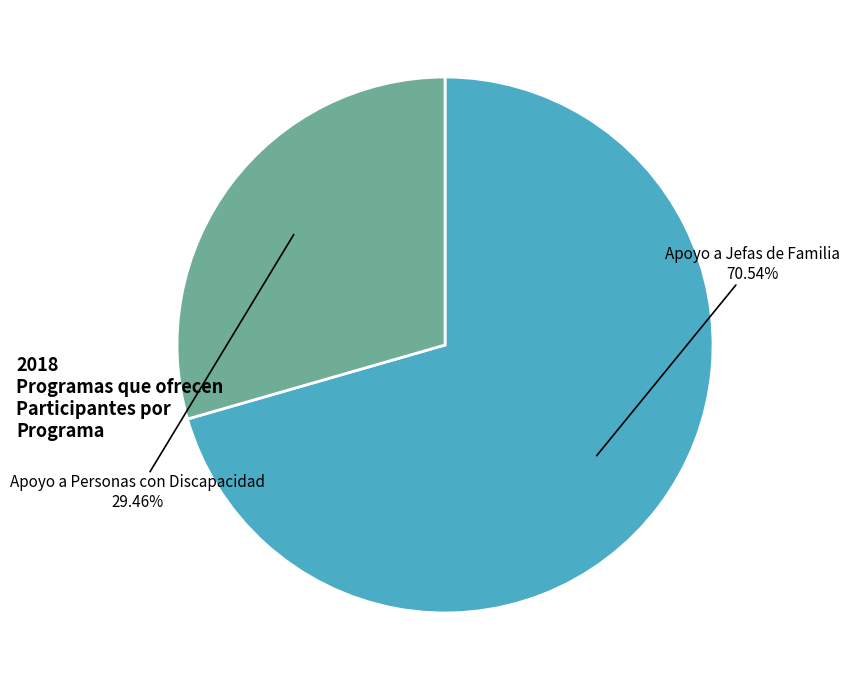

How many slices are in this pie chart?

2